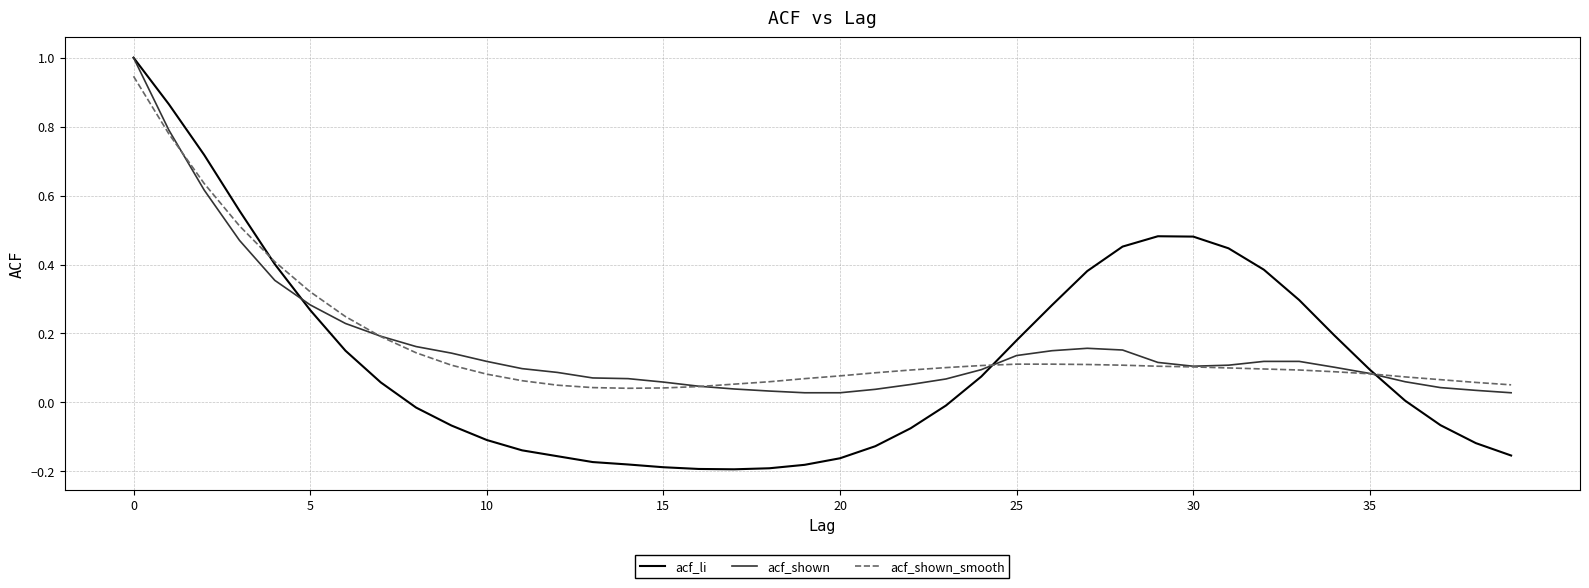

What is the maximum value for acf_shown?

1.0